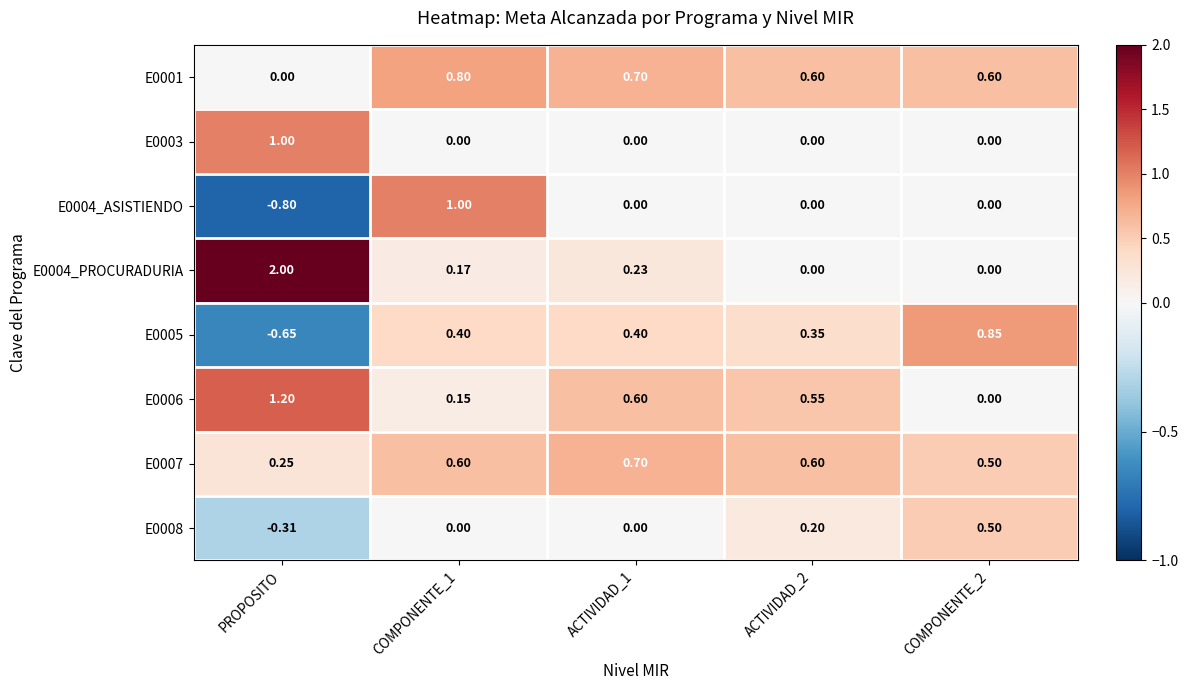

At which category does the chart reach its minimum across all series?

PROPOSITO